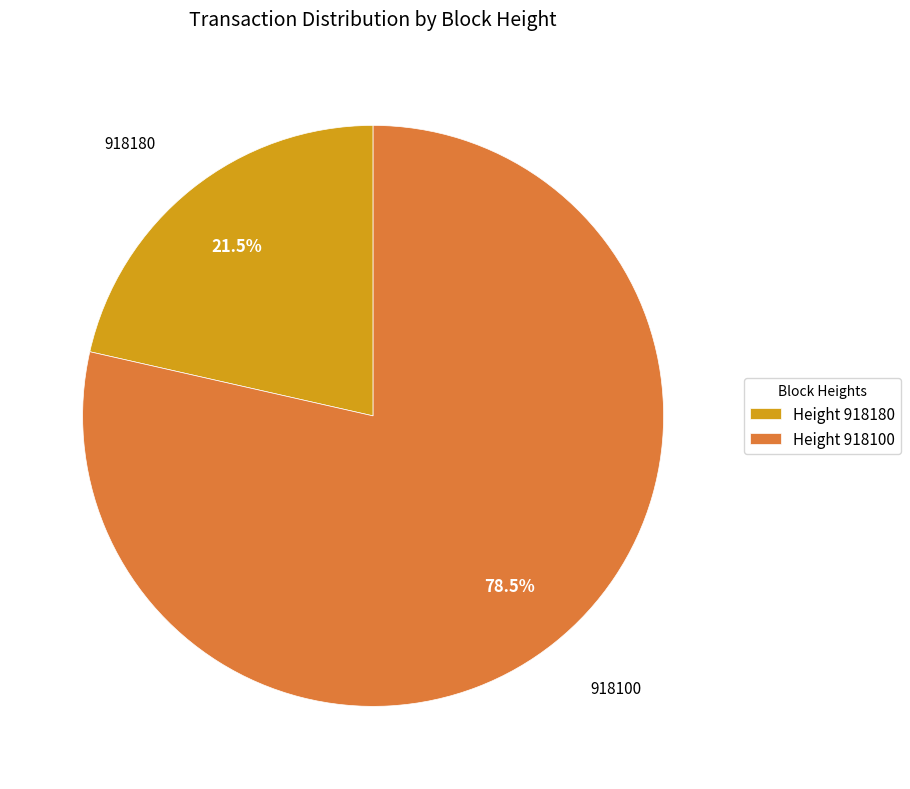

Which slice is the largest?

Height 918100